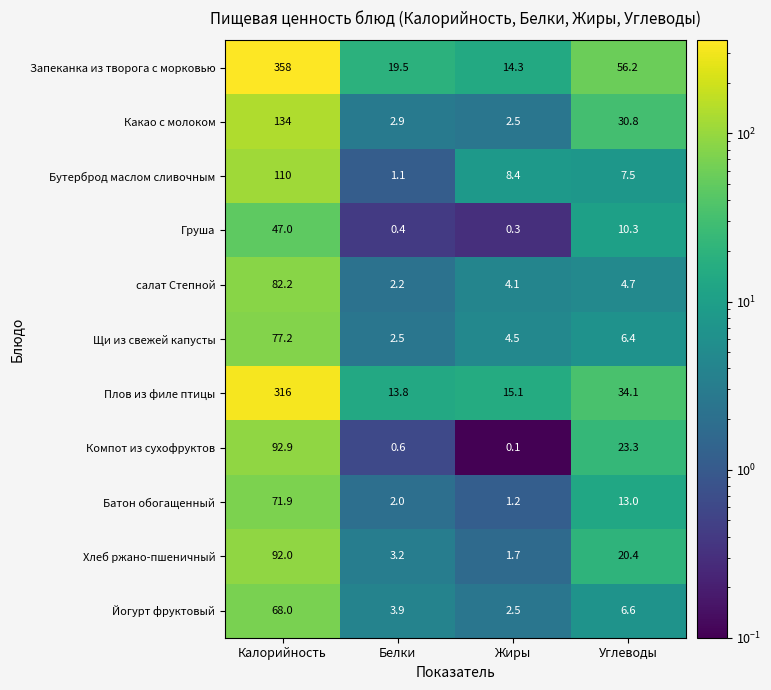

Between Калорийность and Жиры, which series saw the biggest shift?

Запеканка из творога с морковью